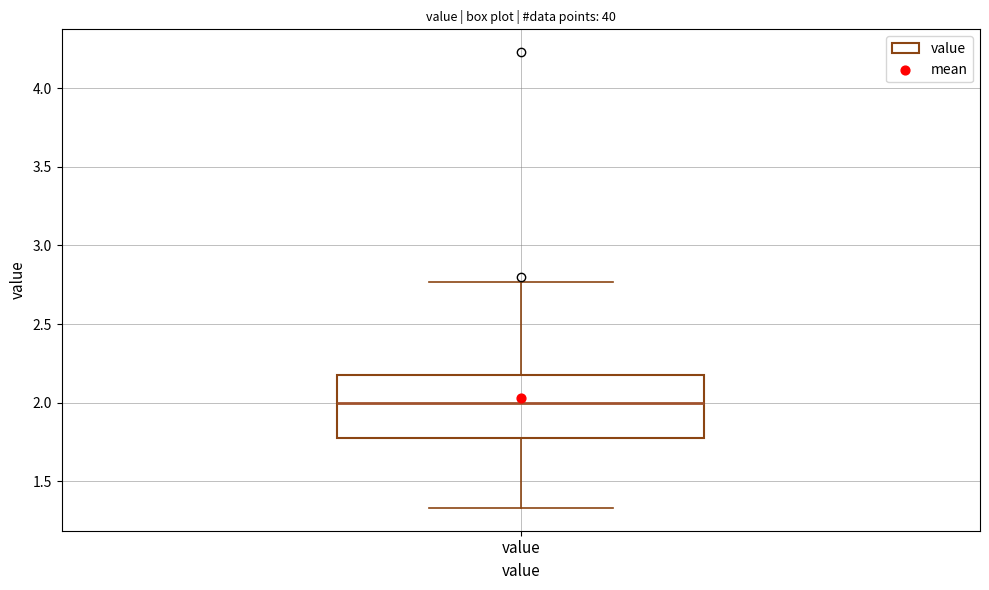

Read this box plot against the y-axis: the position of the median line, the range covered by the box, and the ends of both whiskers. The values are not printed on the chart, so give them approximately, as read against the axis.

median 2.00, box 1.80 to 2.20, whiskers 1.35 to 2.75